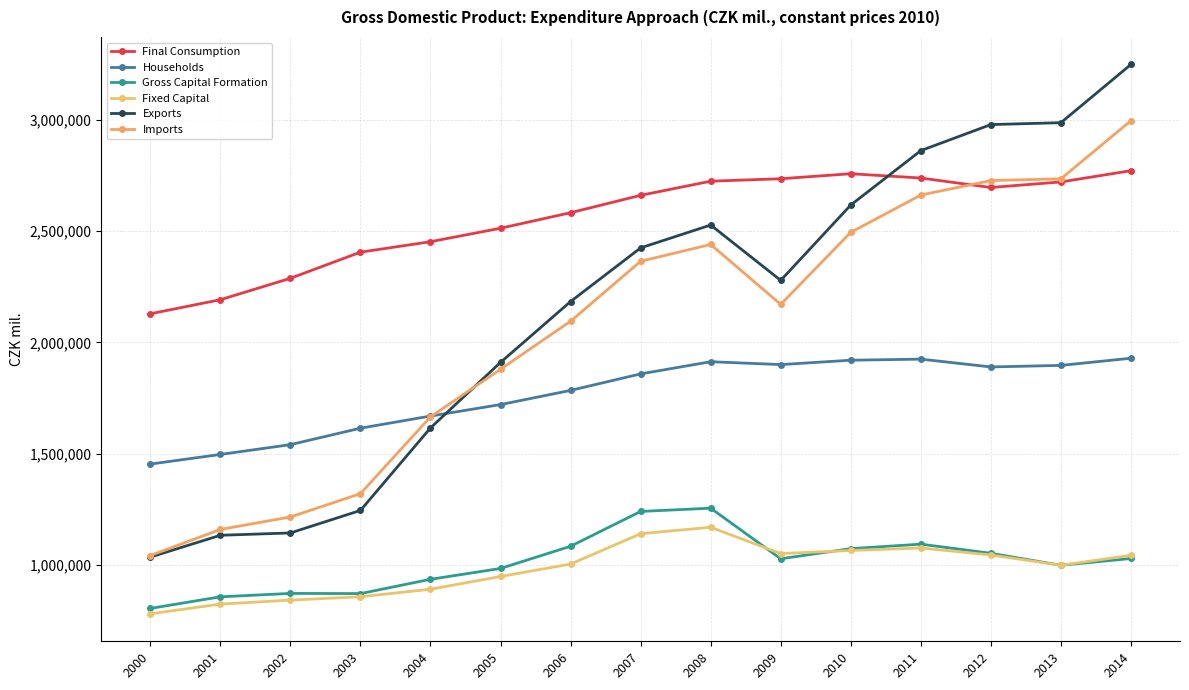

Which series has the largest total across all categories?

Final Consumption